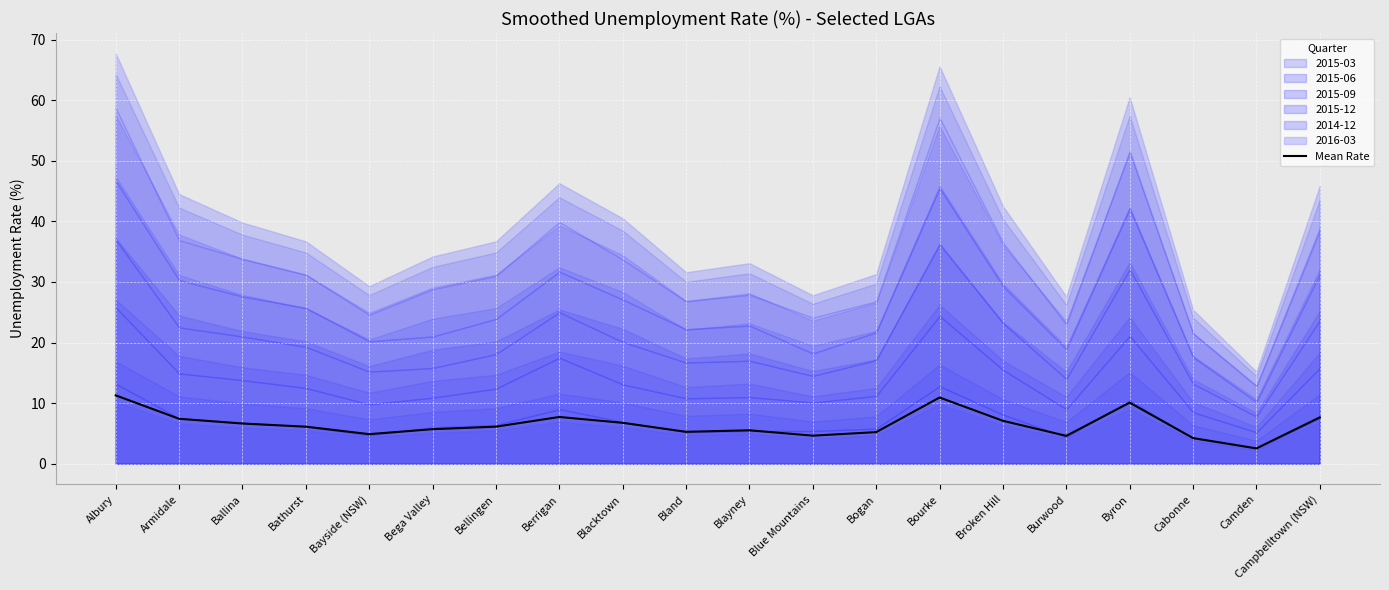

How many data points are above 6?

11